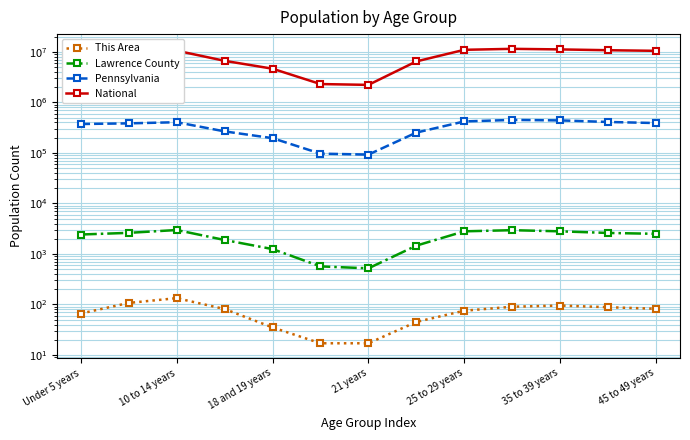

True or false: Lawrence County and National cross at least once.

False